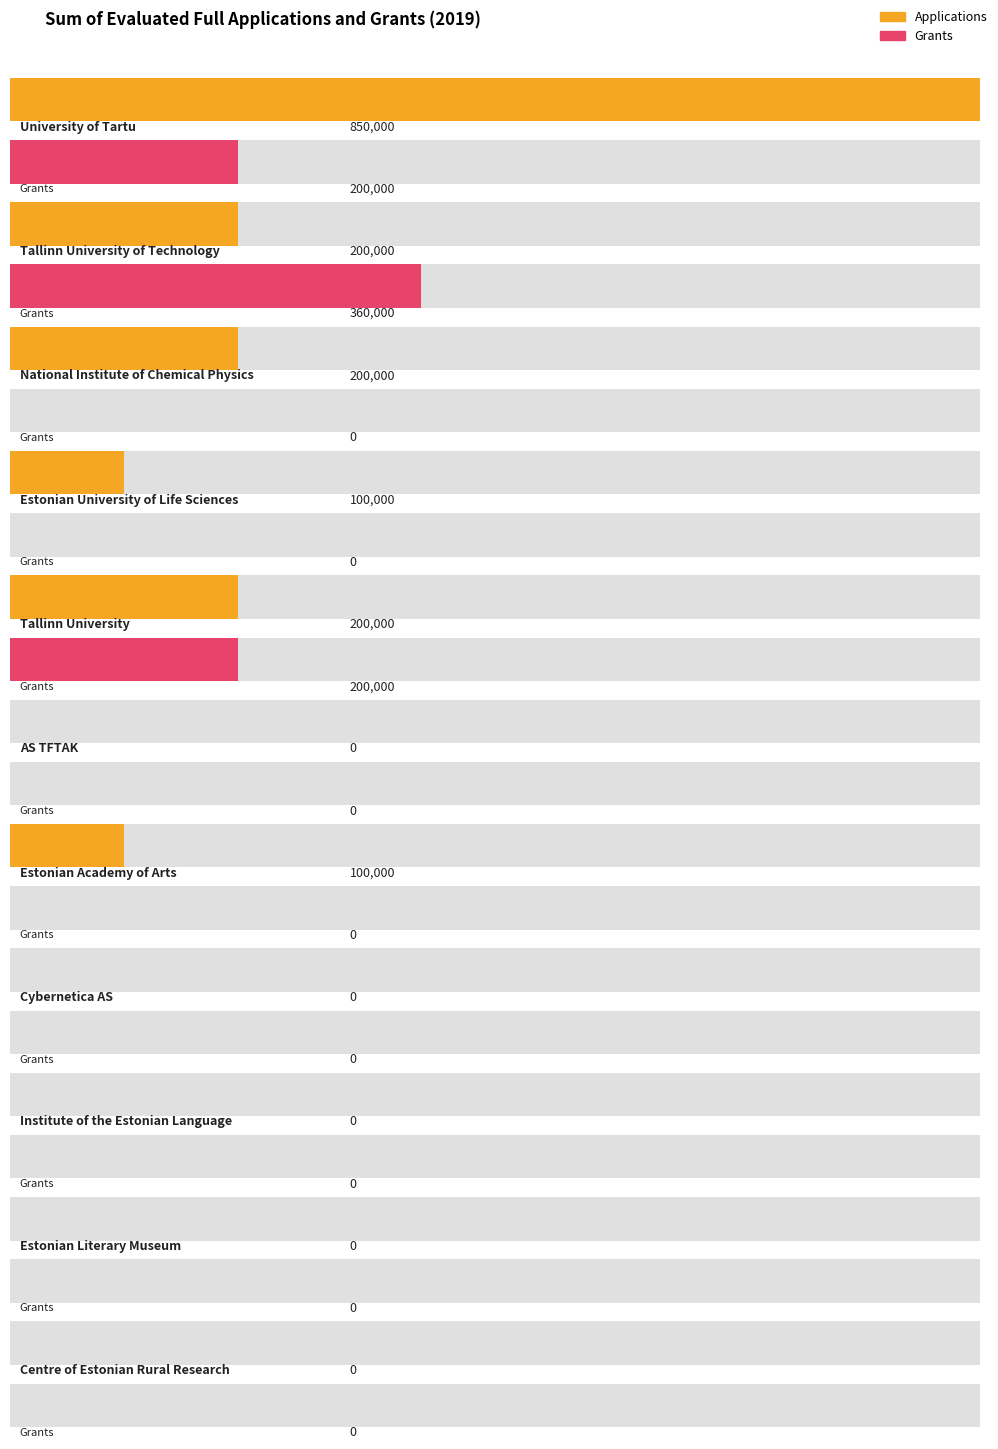

Reading left to right, list all the values displayed in this chart.

Applications: 850000	200000	200000	100000	200000	0	100000	0	0	0	0
Grants: 200000	360000	0	0	200000	0	0	0	0	0	0